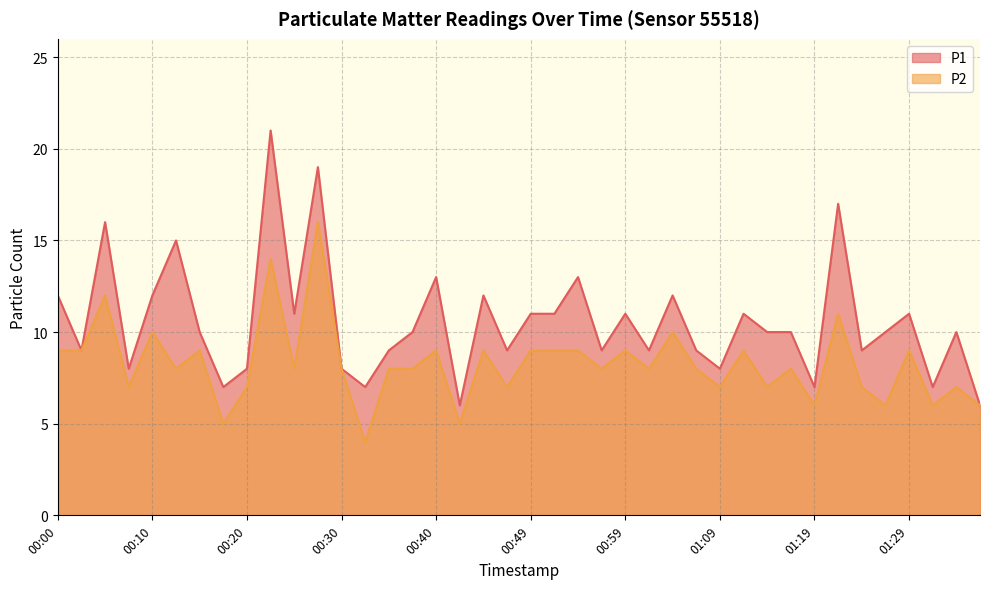

How many values in the P1 series are below 10?

17